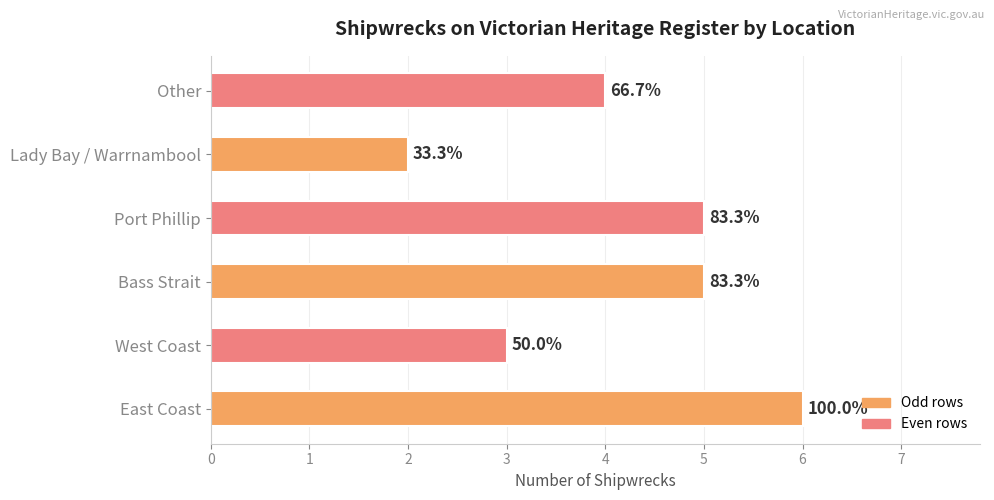

Does the chart contain any negative values?

No